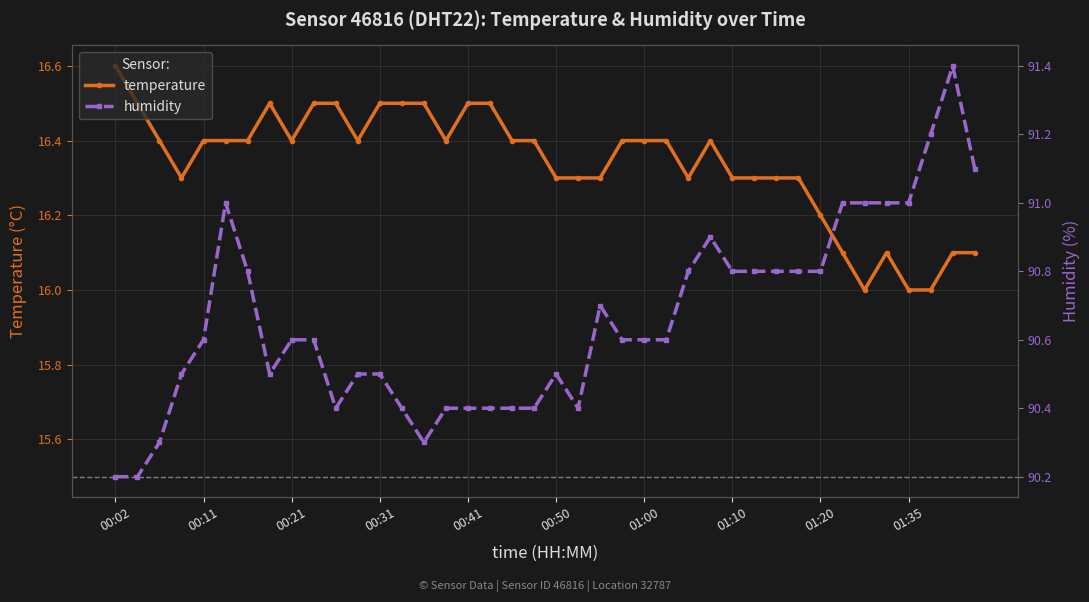

What is the minimum value for temperature?

16.0